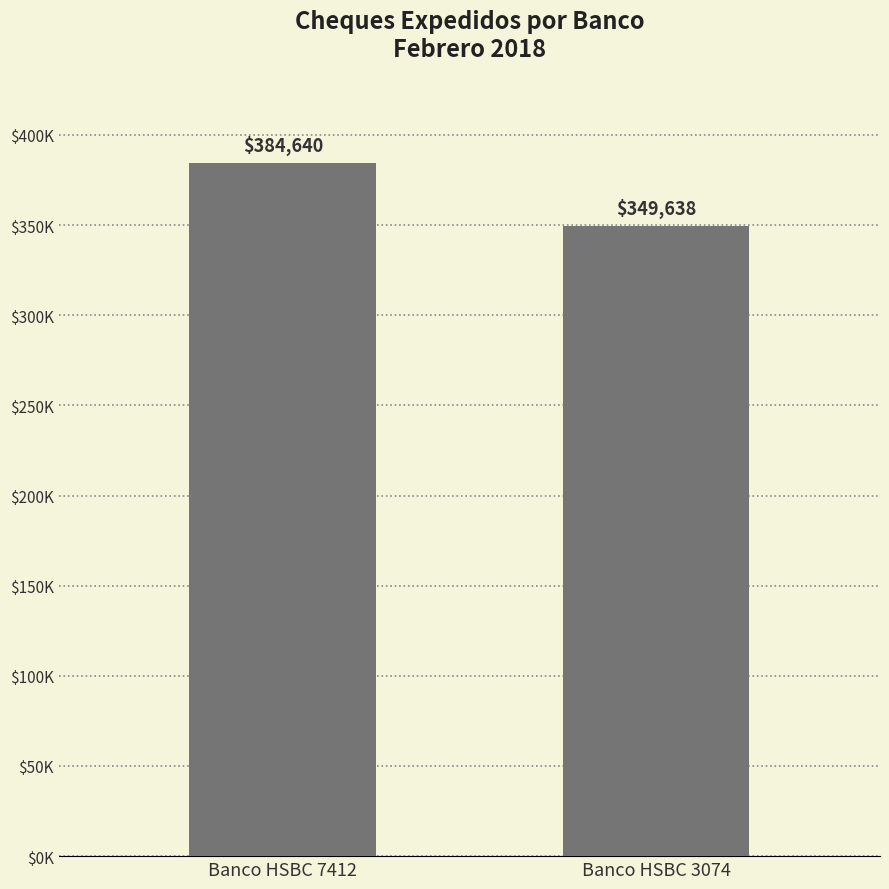

Rank the categories by value from lowest to highest.

Banco HSBC 3074, Banco HSBC 7412